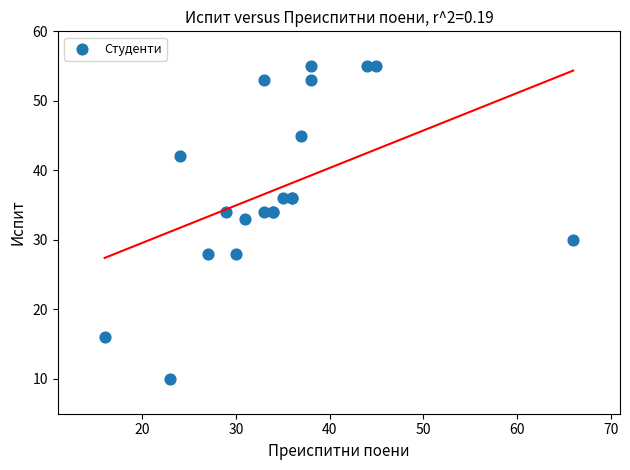

What Y value in the scatter plot is closest to 32?

33